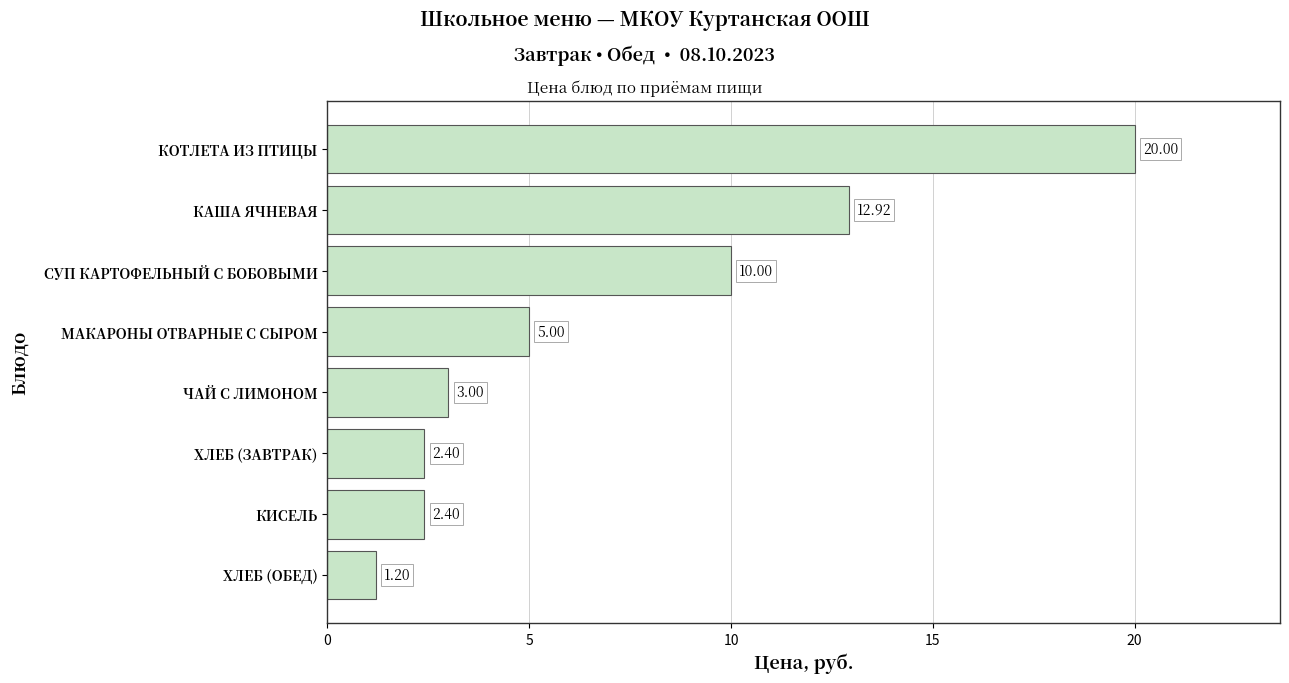

What is the change in value from КАША ЯЧНЕВАЯ to ЧАЙ С ЛИМОНОМ?

-9.9